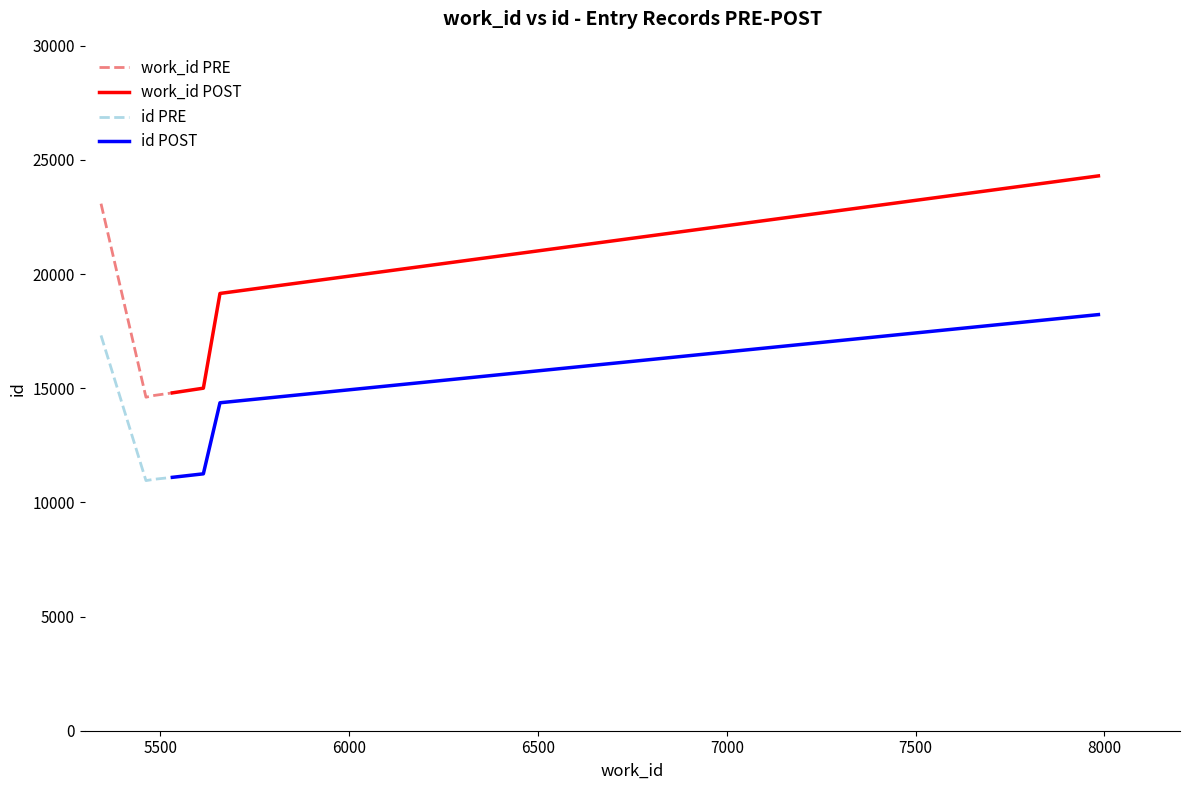

What is the maximum value for id POST?

18227.2